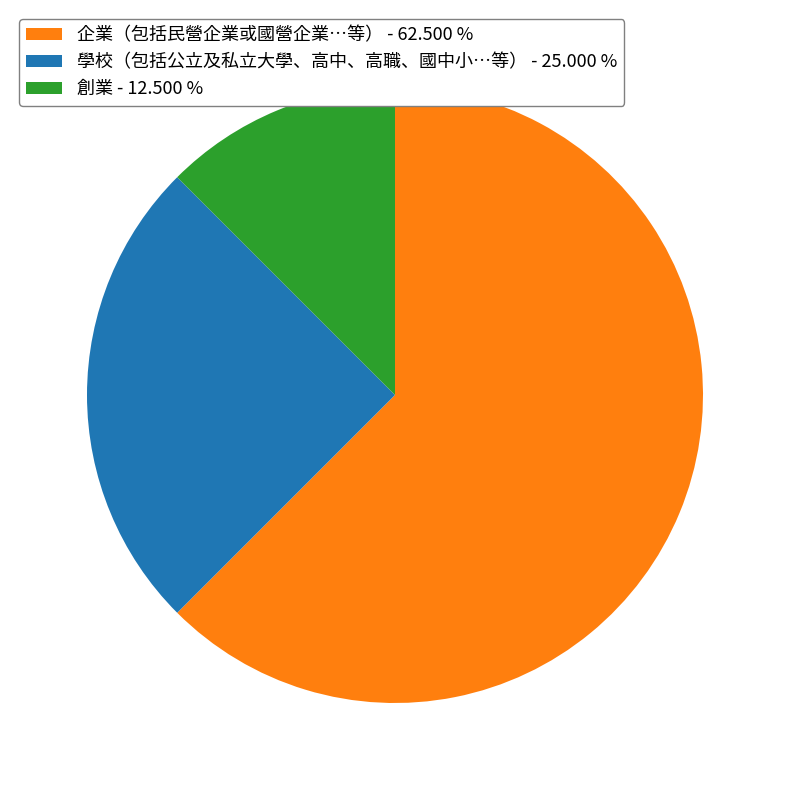

What is the ratio of the value at 創業 to the value at 企業（包括民營企業或國營企業…等）?

0.2